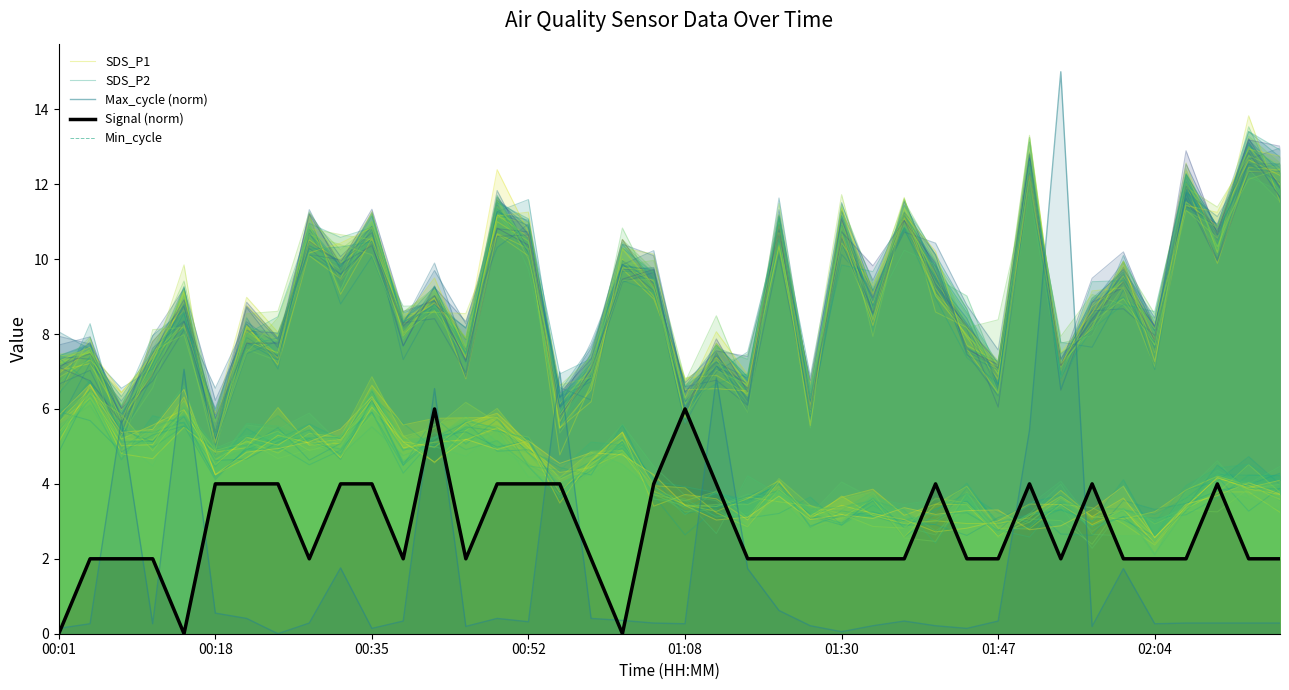

At how many categories does at least one series exceed 14?

1